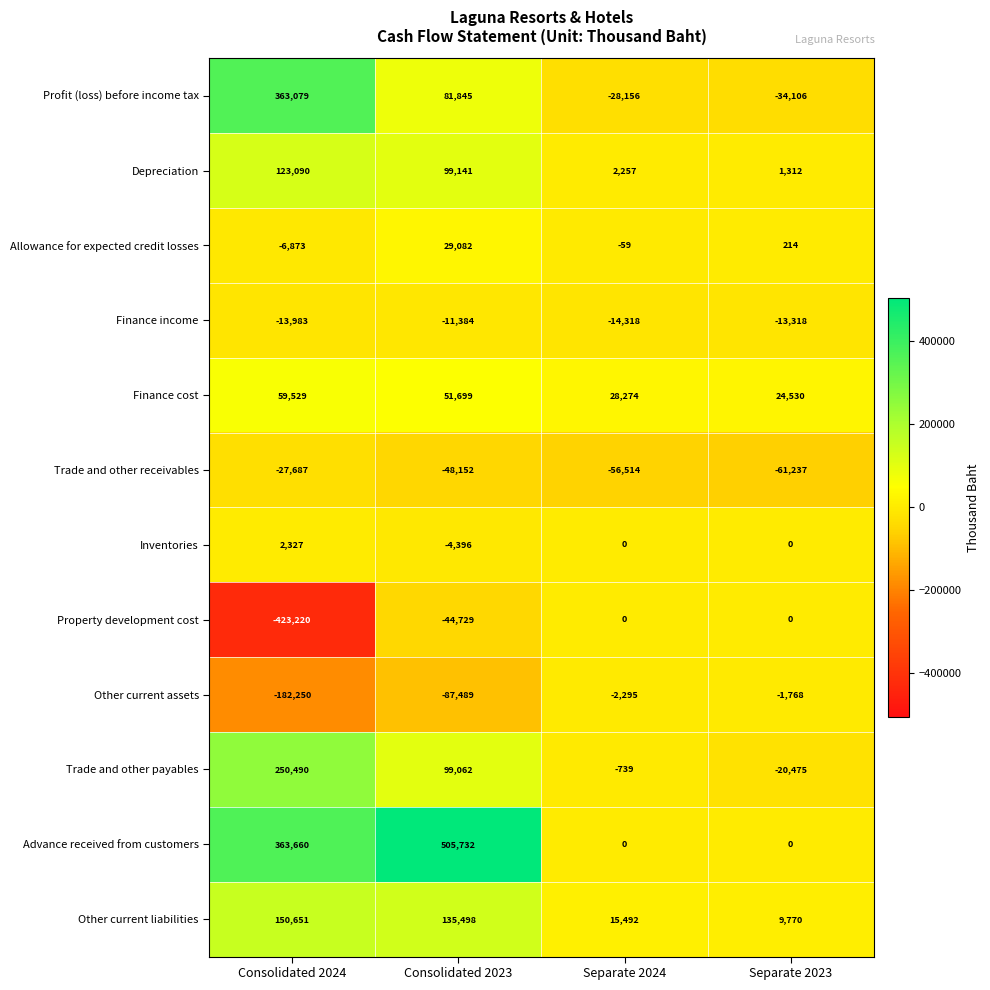

List the series in order of their peak value, highest first.

Advance received from customers, Profit (loss) before income tax, Trade and other payables, Other current liabilities, Depreciation, Finance cost, Allowance for expected credit losses, Inventories, Property development cost, Other current assets, Finance income, Trade and other receivables